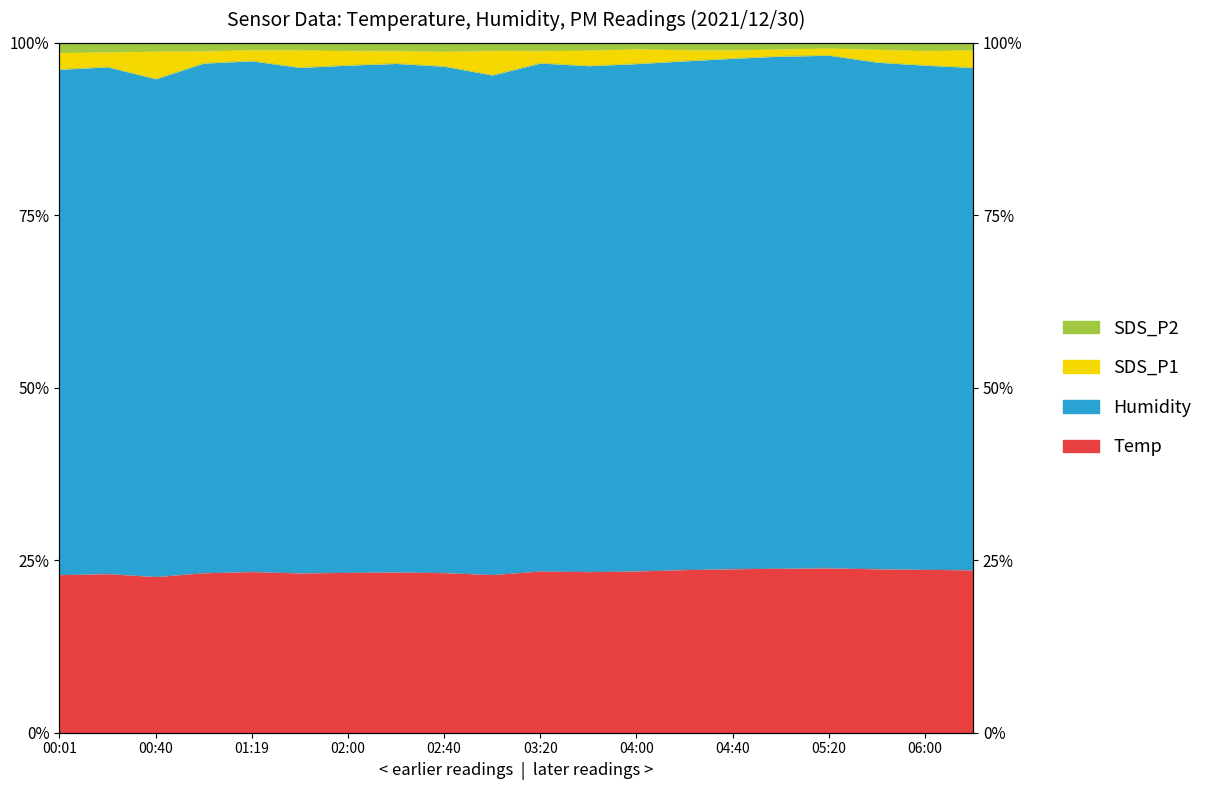

Which series has the largest range (max minus min)?

SDS_P1